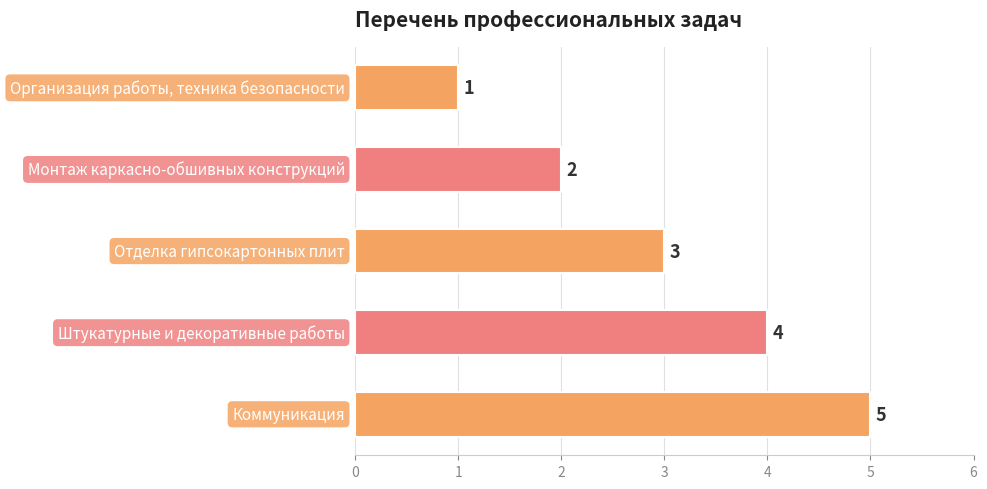

How many values are between 2 and 4?

3